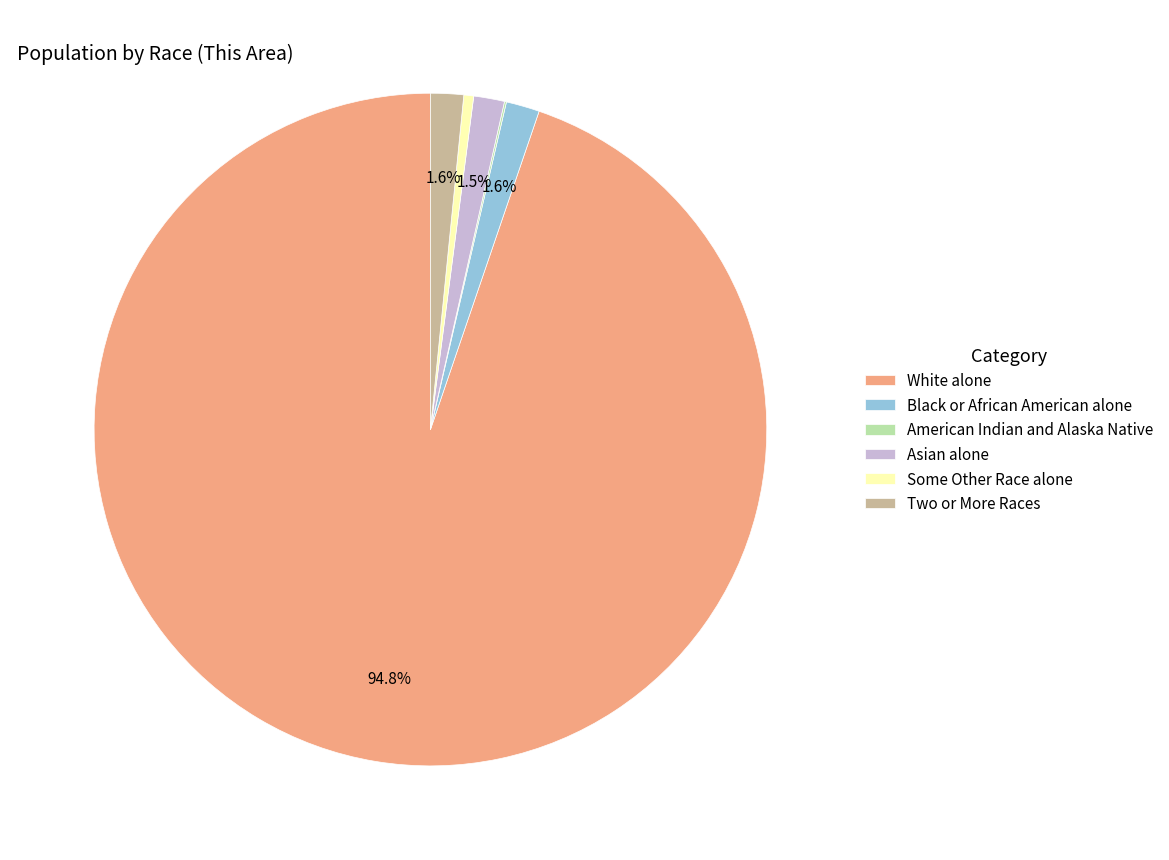

The Asian alone slice represents 11% of the pie. True or false?

False